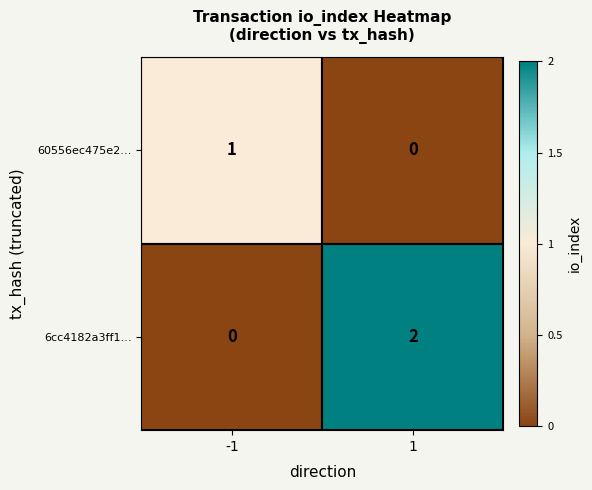

Rank the series at -1 from highest to lowest value.

60556ec475e2…, 6cc4182a3ff1…